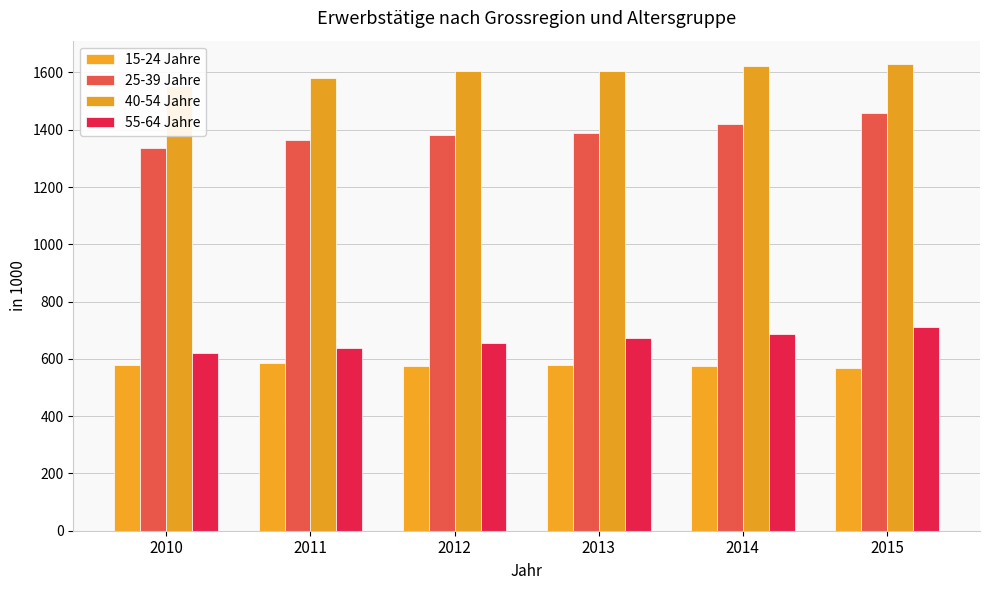

Reading left to right, list all the values displayed in this chart.

15-24 Jahre: 2010=577.9	2011=586.3	2012=576.2	2013=577.5	2014=576.3	2015=569.8
25-39 Jahre: 2010=1336.9	2011=1363.3	2012=1380.0	2013=1387.8	2014=1421.2	2015=1460.0
40-54 Jahre: 2010=1551.3	2011=1580.8	2012=1604.4	2013=1606.8	2014=1623.4	2015=1629.5
55-64 Jahre: 2010=621.1	2011=638.8	2012=653.7	2013=673.7	2014=685.9	2015=711.3